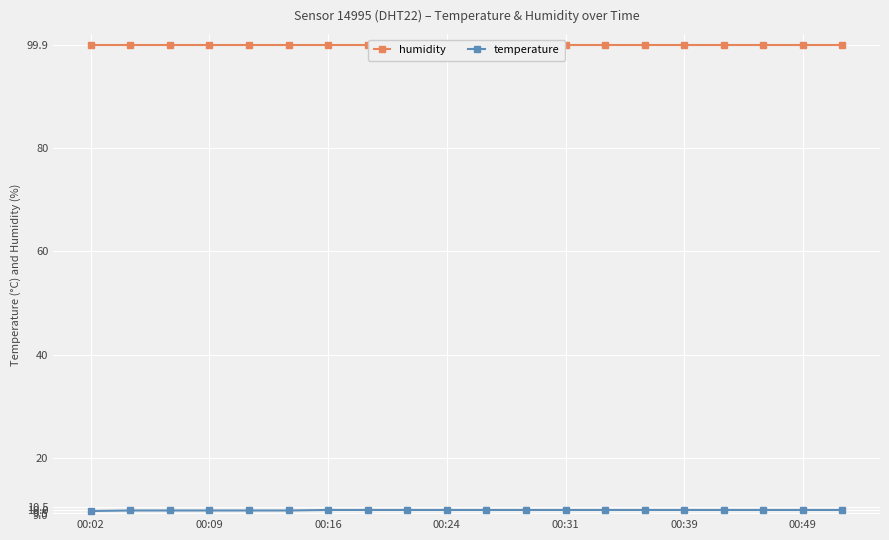

The value of temperature at 00:09 is 9.9. True or false?

True